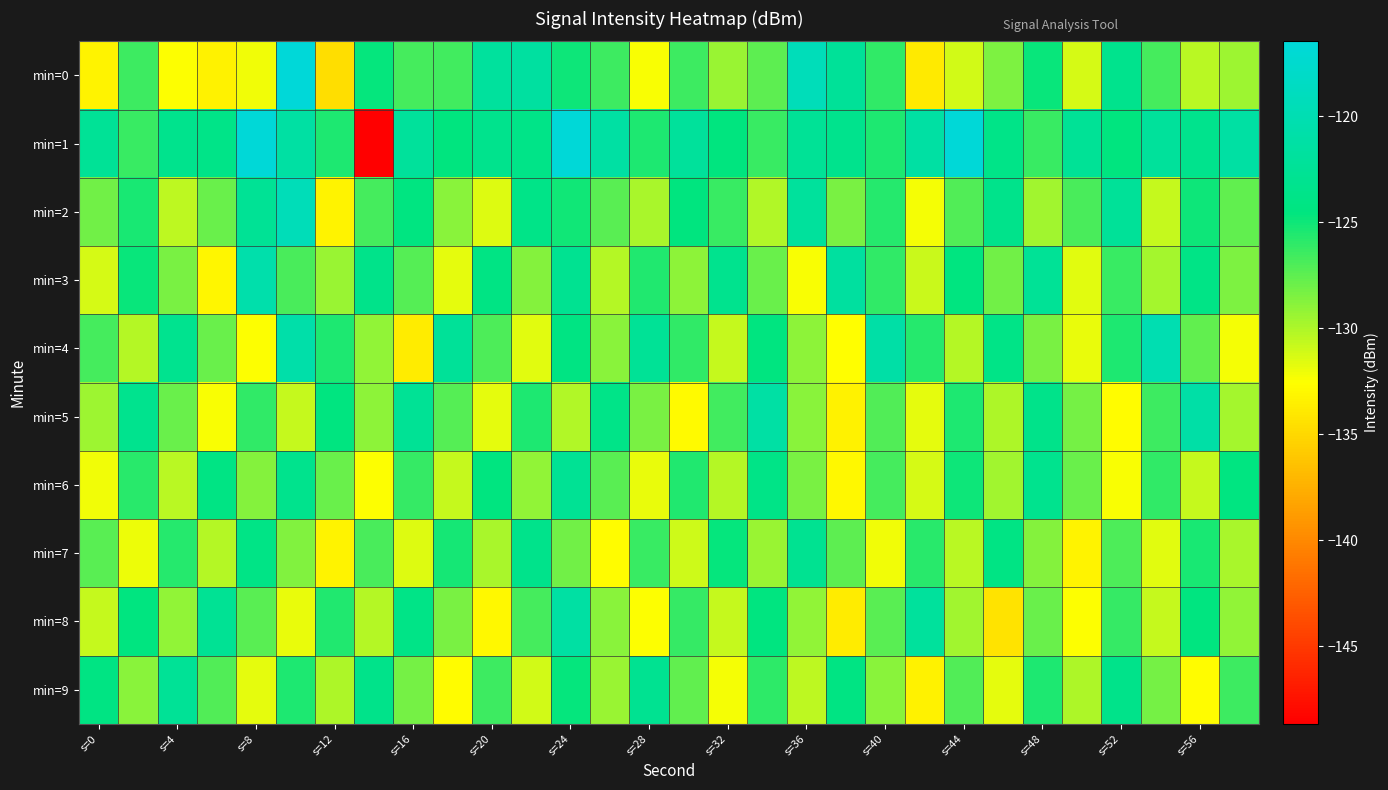

What is the greatest value displayed?

-116.5